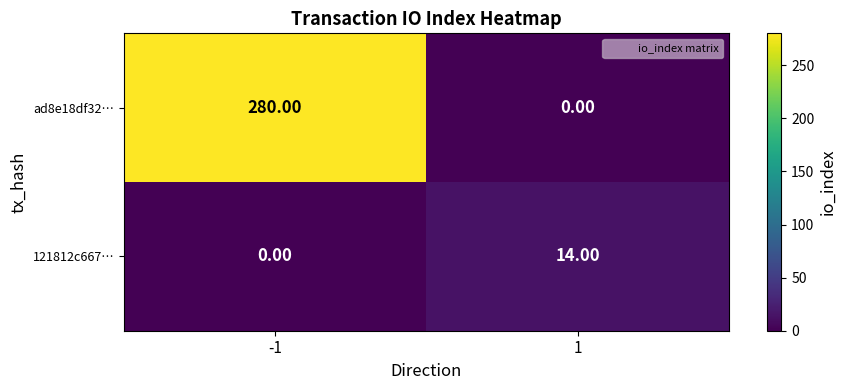

Rank the series by their average value, from lowest to highest.

121812c667…, ad8e18df32…